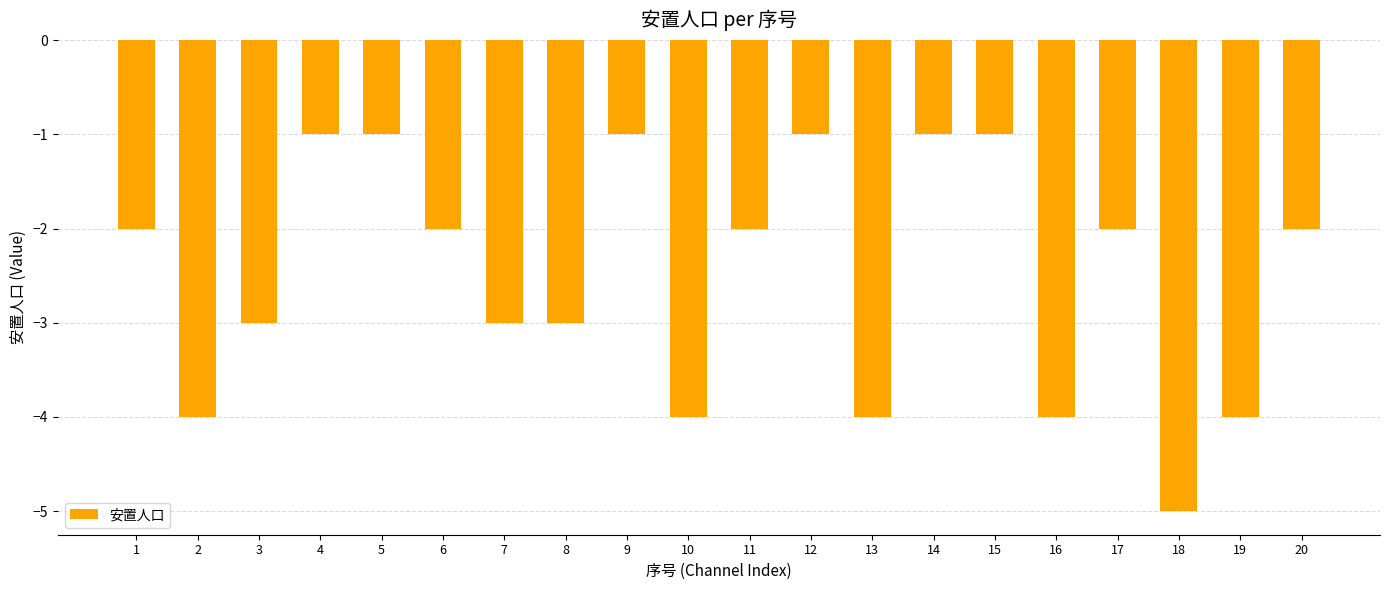

How many series are shown in this chart?

1